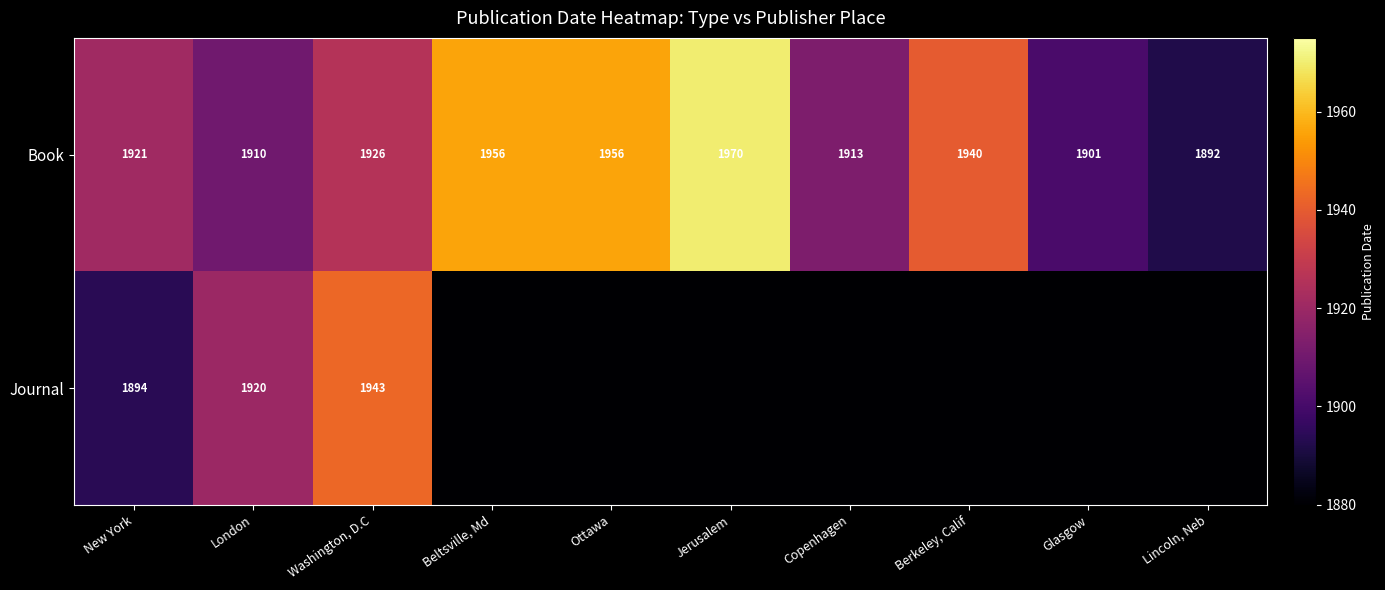

What is the difference between the maximum and minimum values in the Book series?

78